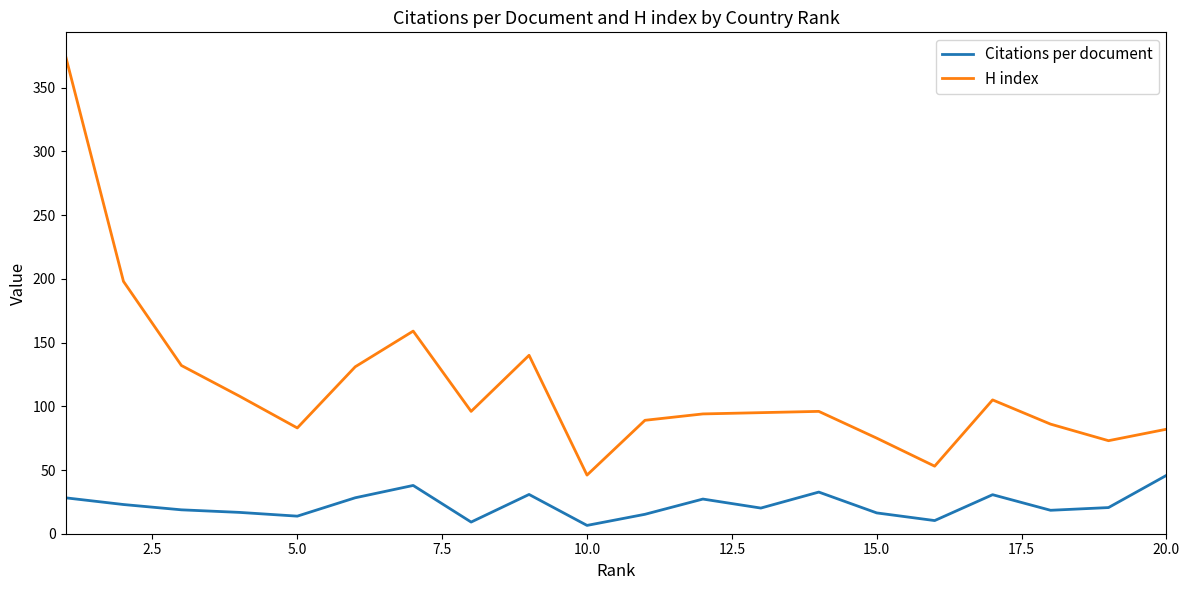

List the series in order of their peak value, highest first.

H index, Citations per document